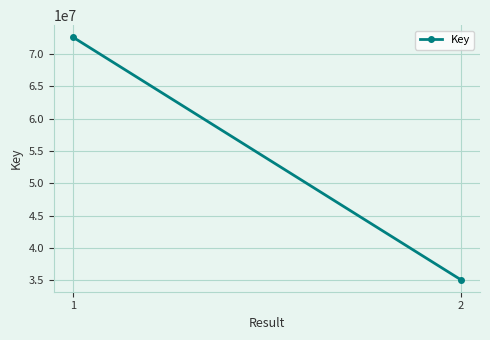

Which label corresponds to the largest value in the chart?

1